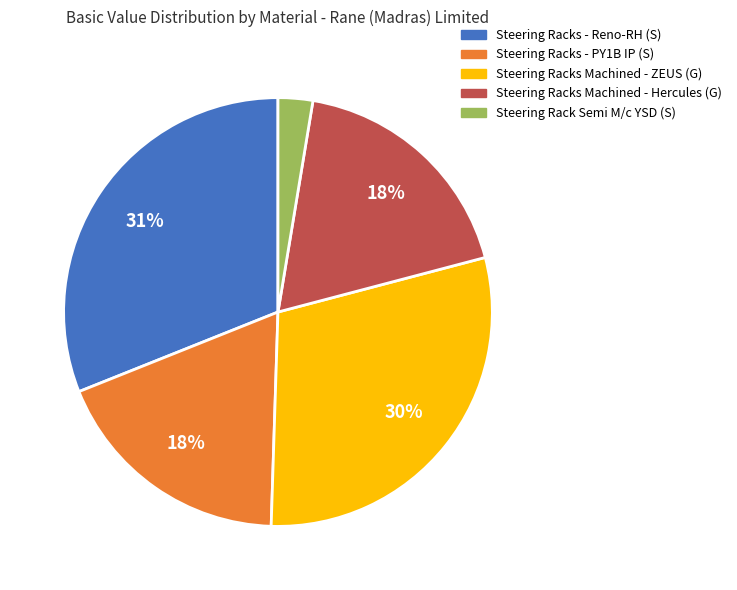

To the nearest percent, what is the average slice percentage?

20%